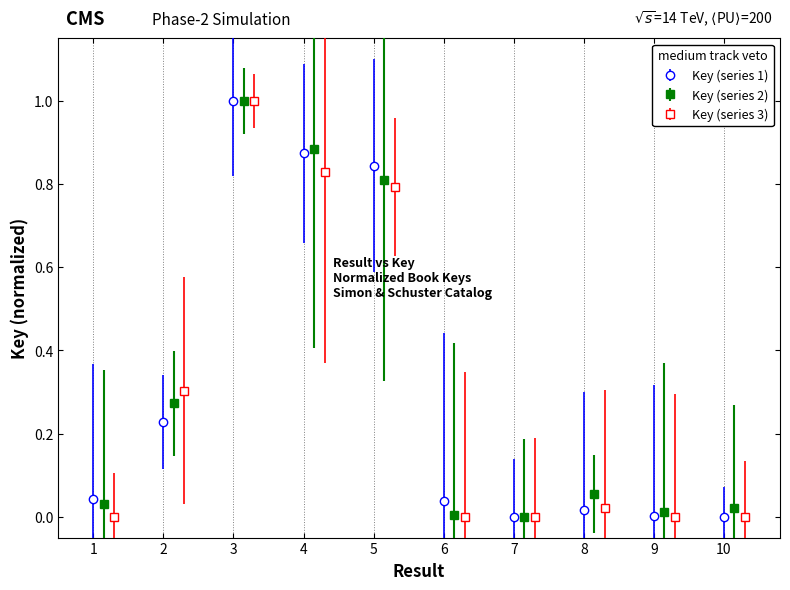

List the series in order of their overall mean, highest first.

Key (series 2), Key (series 1), Key (series 3)